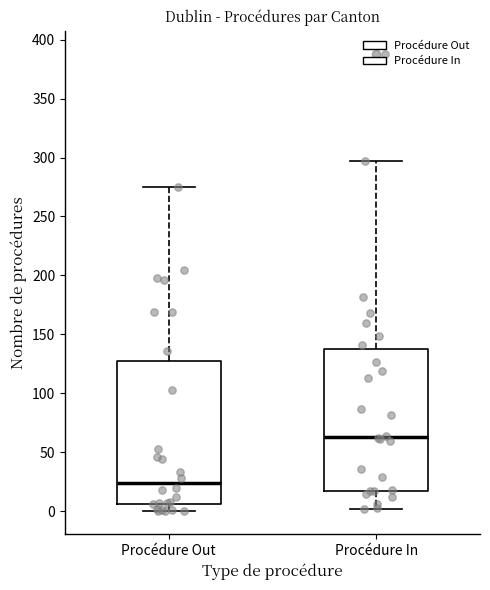

Which box has the lowest median line?

Procédure Out